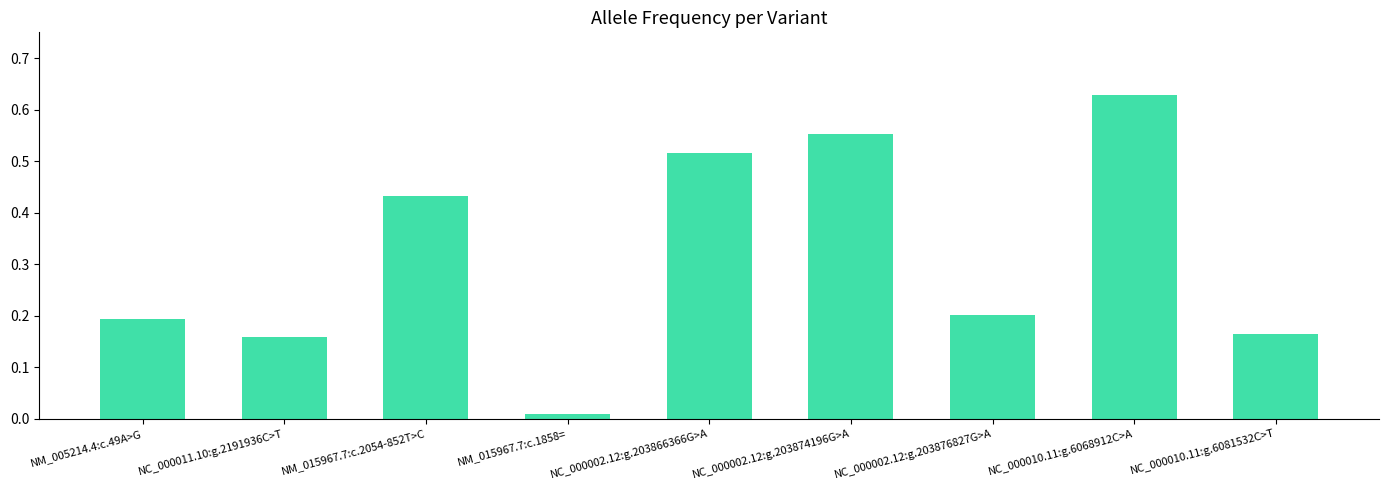

Which category has the highest value across all series?

NC_000010.11:g.6068912C>A